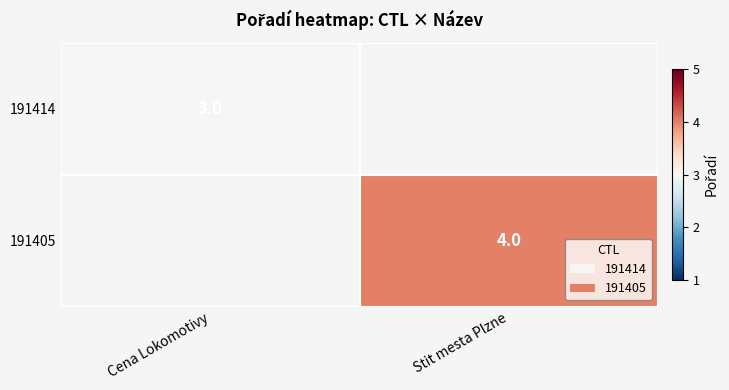

The 191414 series shows 1 at Cena Lokomotivy. True or false?

False